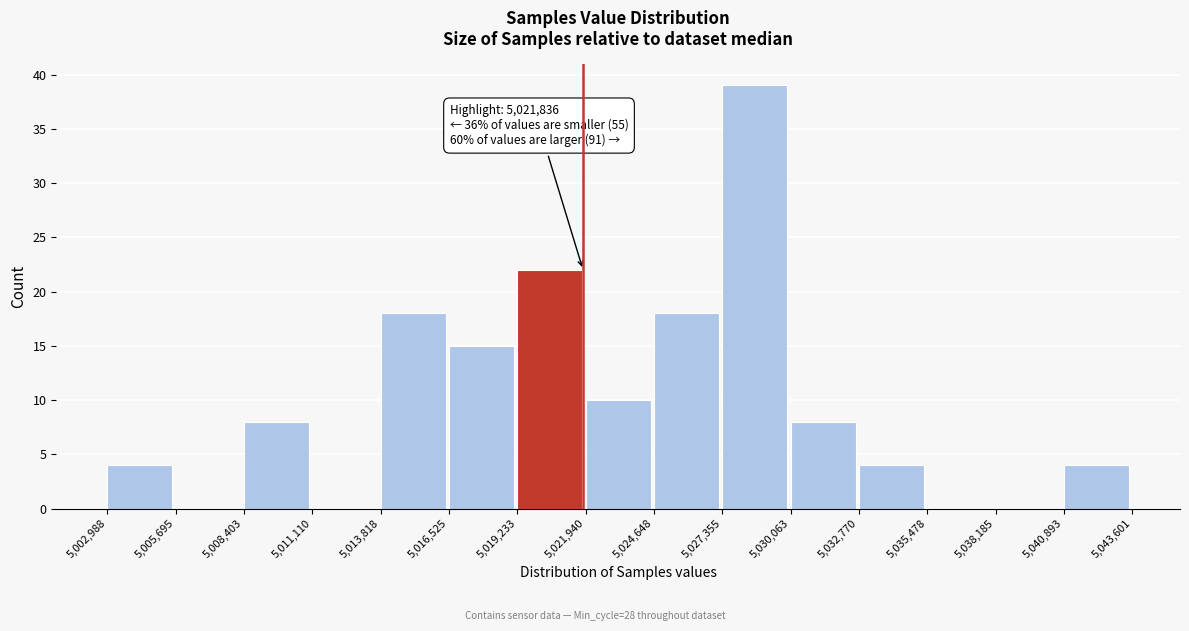

Over which range of the x-axis is the bar tallest?

5,027,355 to 5,030,063